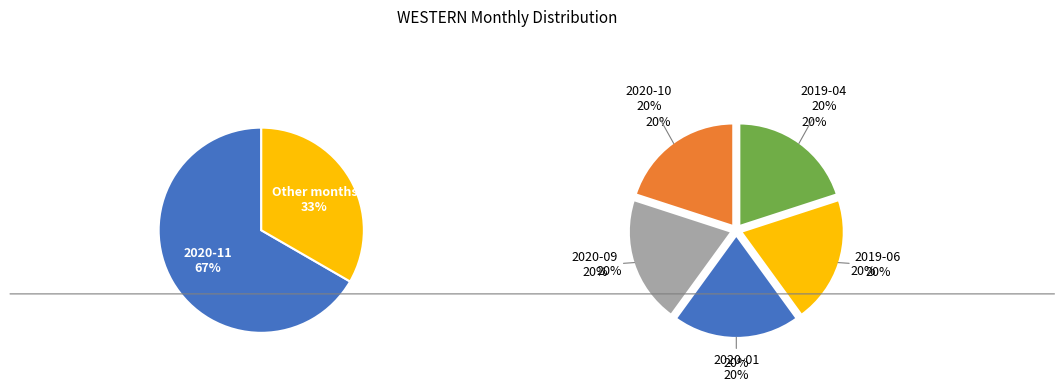

To the nearest percent, what percentage of the pie is 2019-06?

7%